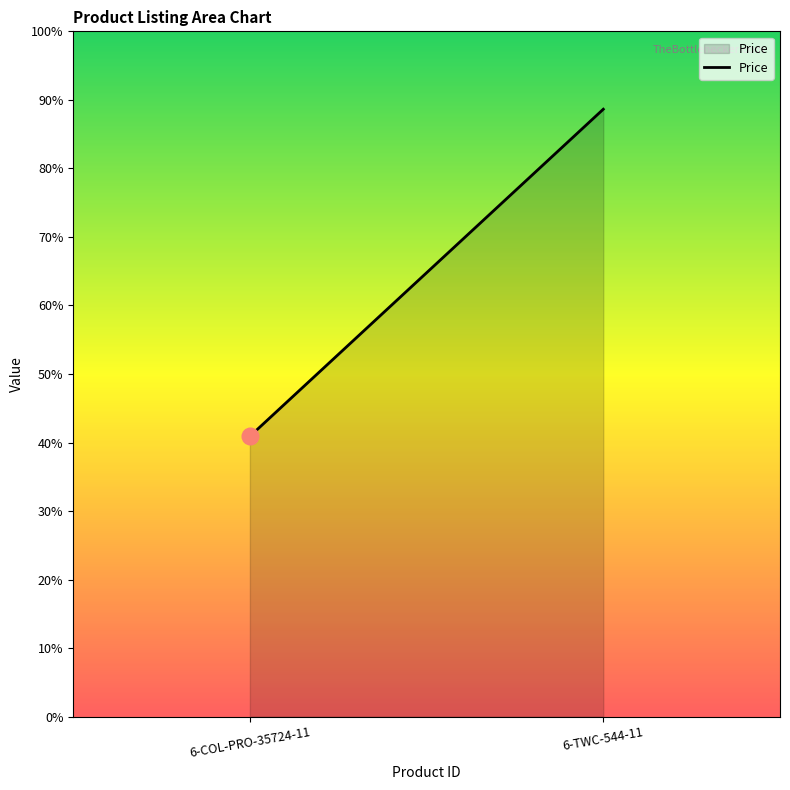

Which label corresponds to the largest value in the chart?

6-TWC-544-11